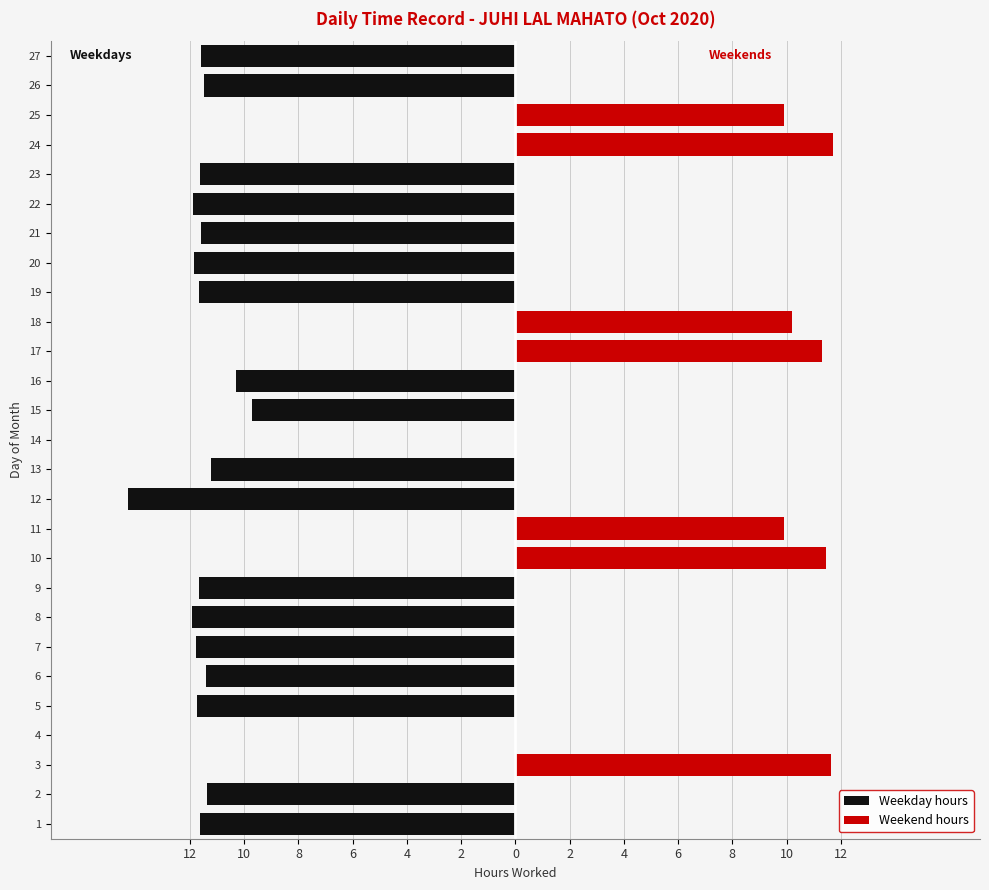

At 11, list the series in order from smallest to largest.

Weekday hours, Weekend hours